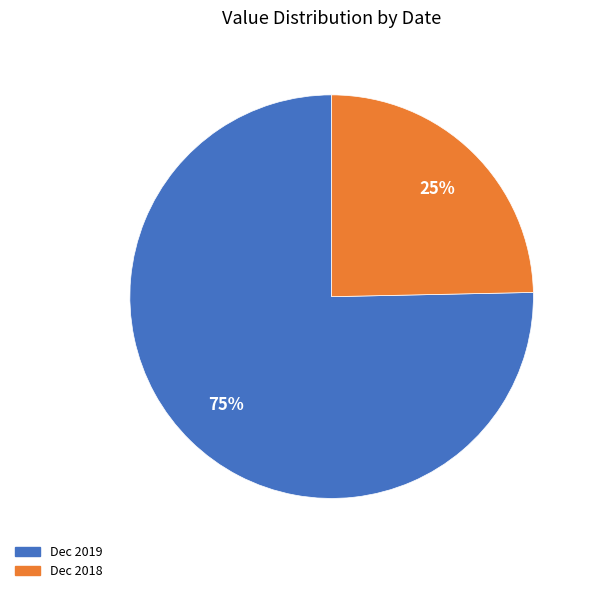

The Dec 2019 slice represents 87% of the pie. True or false?

False